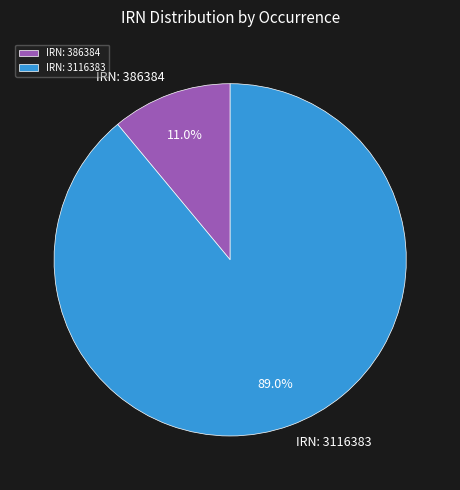

Which slice is the smallest?

IRN: 386384